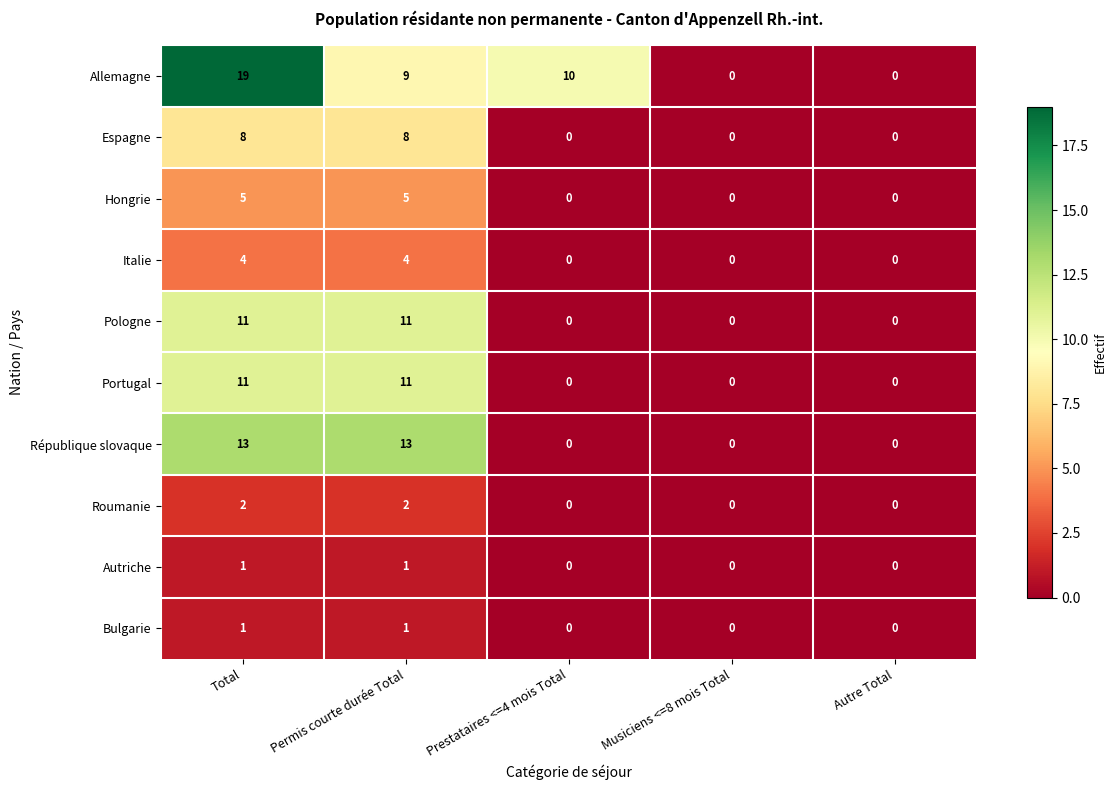

Which label corresponds to the largest value in the chart?

Total